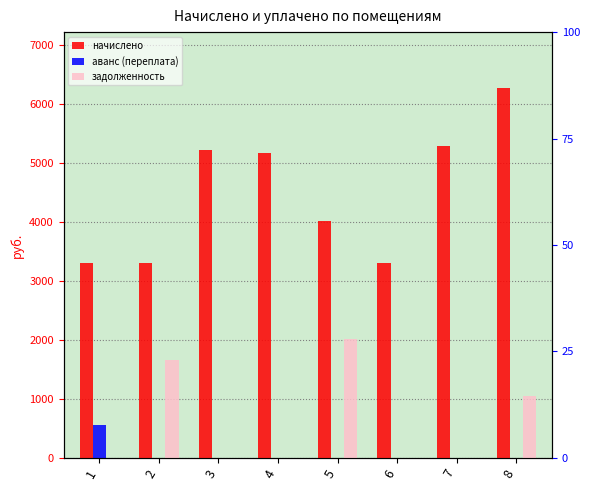

Which category has the lowest value across all series?

2